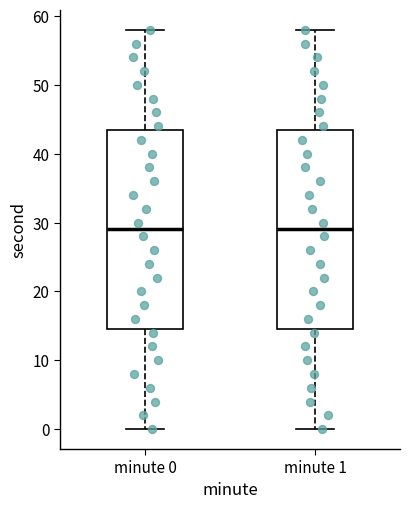

Reading left to right, transcribe this box plot: for each box, give where its median line is, the range the box spans, and where its two whiskers end, as read against the y-axis. The values are not printed on the chart, so give them approximately, as read against the axis.

minute 0: median 29, box 15 to 44, whiskers 0 to 58
minute 1: median 29, box 15 to 44, whiskers 0 to 58